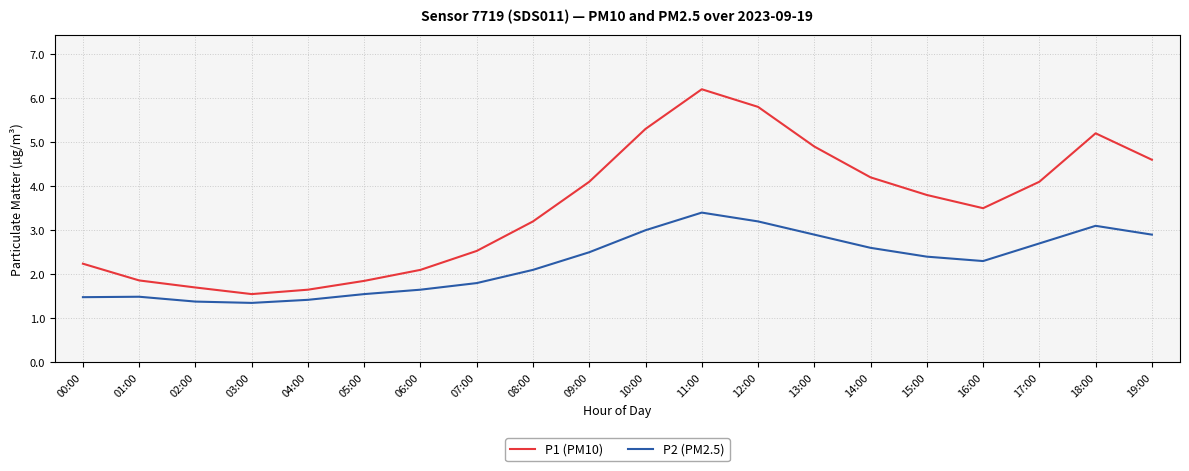

What position from the right is 00:00?

20